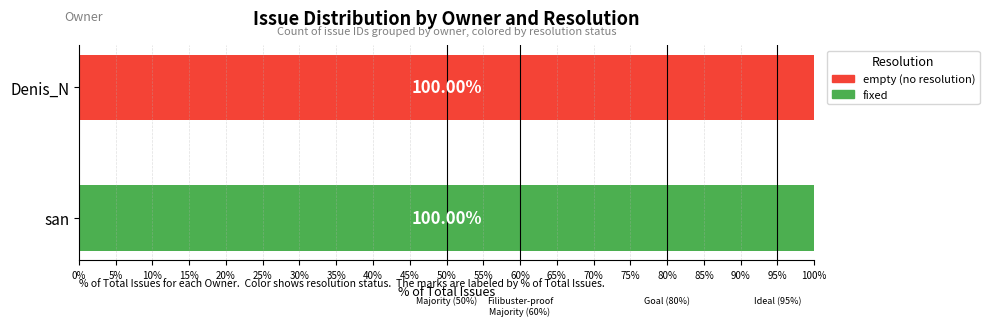

What is the sum of the fixed values at san and Denis_N?

100